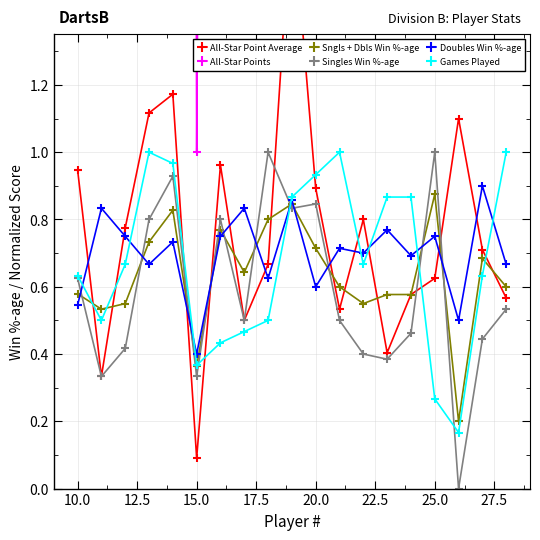

Reading right to left, extract all data points from this chart.

All-Star Point Average: 0.6	0.7	1.1	0.6	0.6	0.4	0.8	0.5	0.9	1.8	0.7	0.5	1.0	0.1	1.2	1.1	0.8	0.3	0.9
All-Star Points: 17.0	13.5	5.5	5.0	15.0	10.5	16.0	16.0	25.0	45.5	10.0	7.0	12.5	1.0	34.0	33.5	15.5	5.0	18.0
Sngls + Dbls Win %-age: 0.6	0.7	0.2	0.9	0.6	0.6	0.6	0.6	0.7	0.8	0.8	0.6	0.8	0.4	0.8	0.7	0.6	0.5	0.6
Singles Win %-age: 0.5	0.4	0.0	1.0	0.5	0.4	0.4	0.5	0.8	0.8	1.0	0.5	0.8	0.3	0.9	0.8	0.4	0.3	0.6
Doubles Win %-age: 0.7	0.9	0.5	0.8	0.7	0.8	0.7	0.7	0.6	0.9	0.6	0.8	0.8	0.4	0.7	0.7	0.8	0.8	0.5
Games Played: 1.0	0.6	0.2	0.3	0.9	0.9	0.7	1.0	0.9	0.9	0.5	0.5	0.4	0.4	1.0	1.0	0.7	0.5	0.6